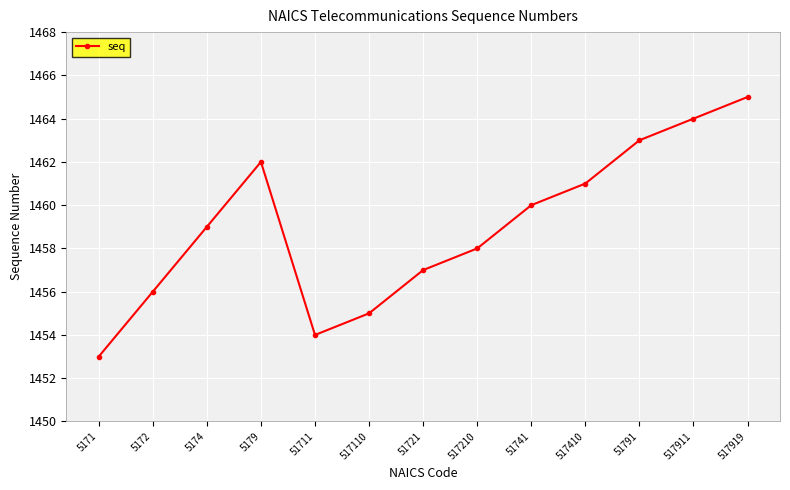

What is the label of the 1st point from the right?

517919